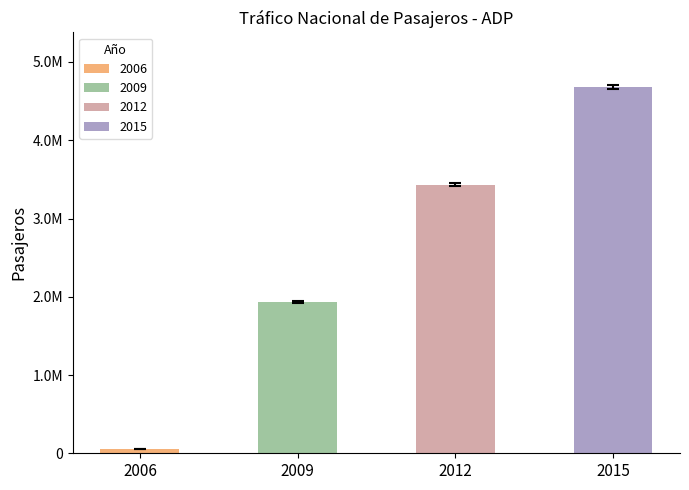

Does the chart contain stacked bars?

No